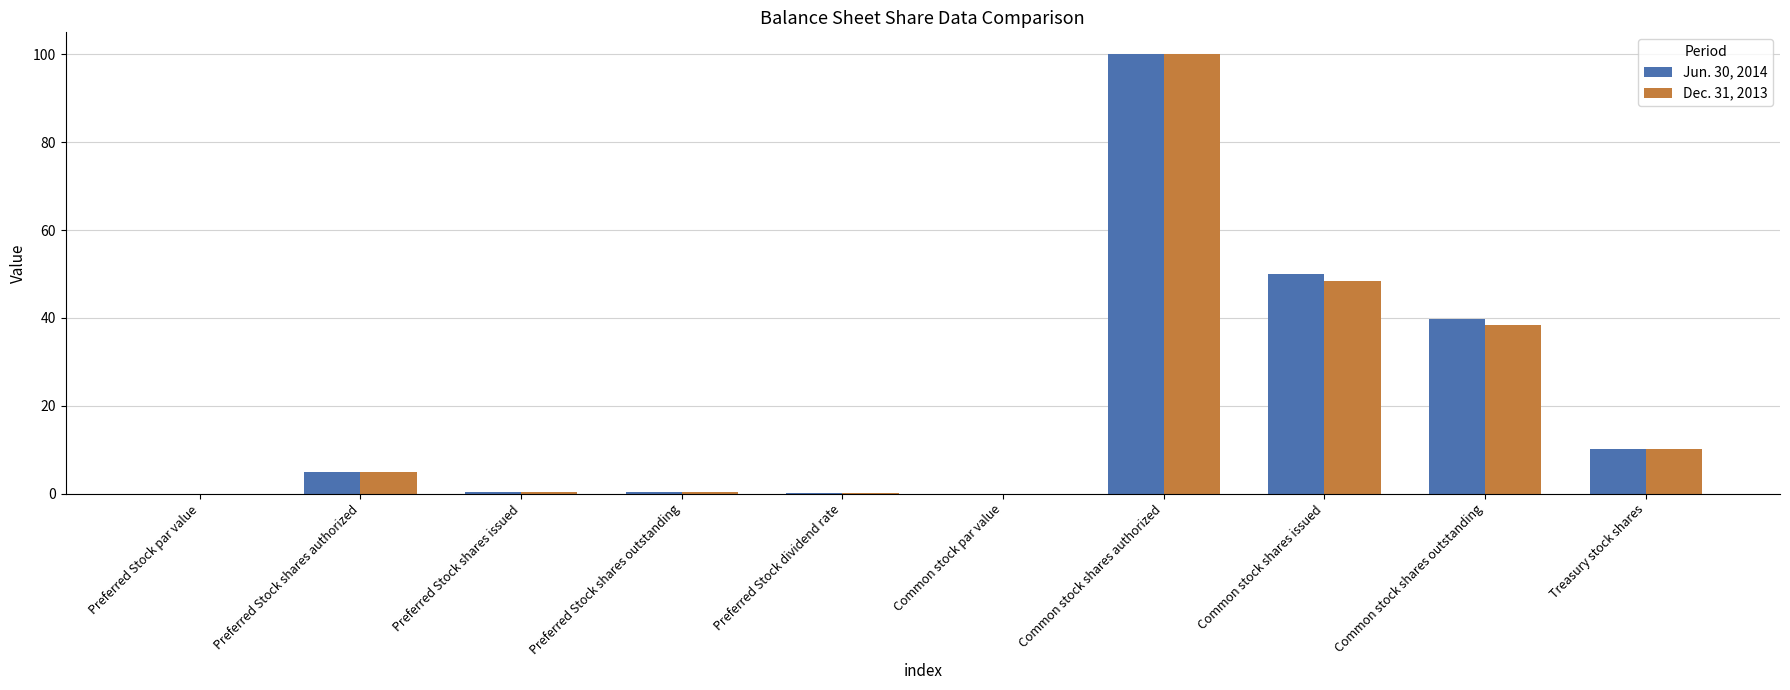

Is the value of Dec. 31, 2013 at Preferred Stock par value greater than the value of Jun. 30, 2014 at Common stock shares authorized?

No